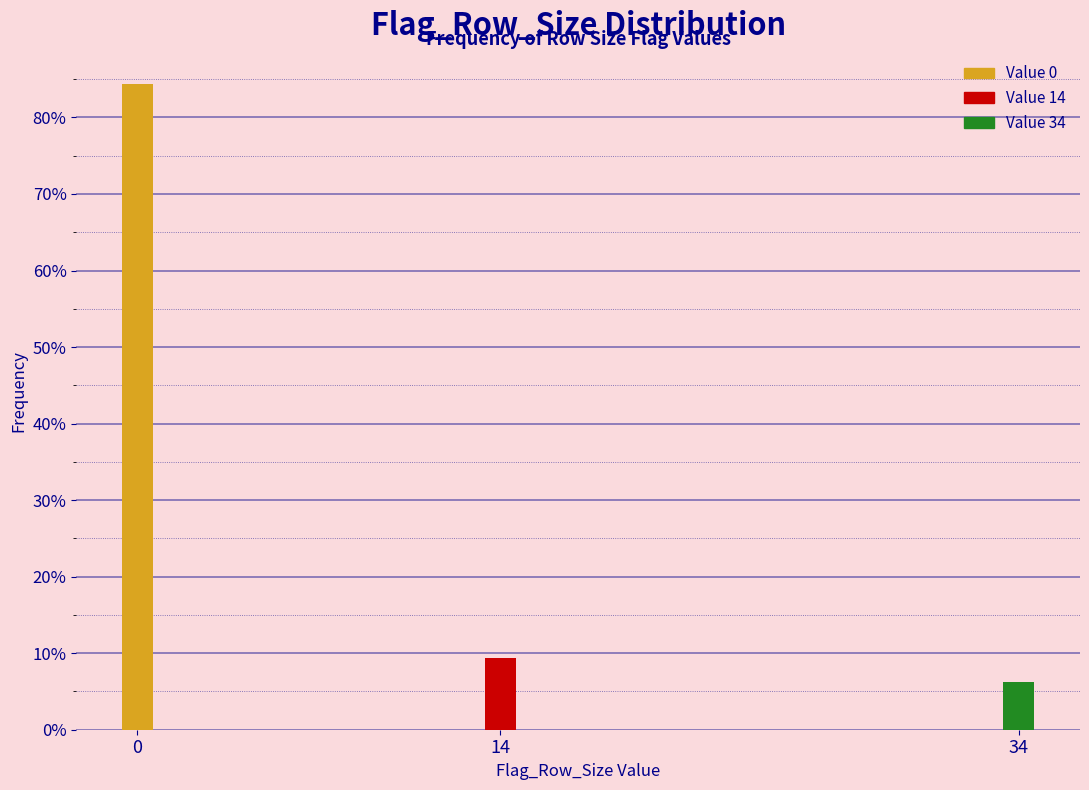

Are the bars horizontal?

No